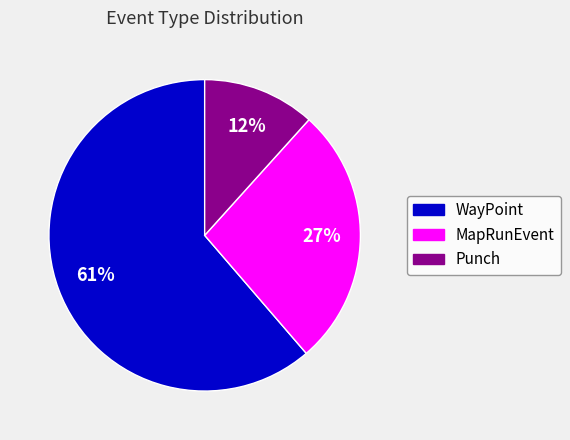

Between MapRunEvent and WayPoint, which is larger?

WayPoint